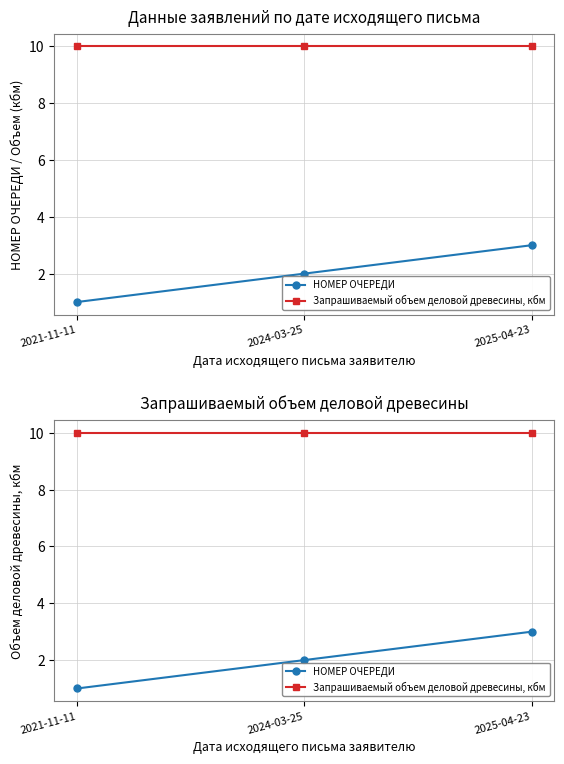

Read the Запрашиваемый объем деловой древесины, кбм value at 2025-04-23.

10